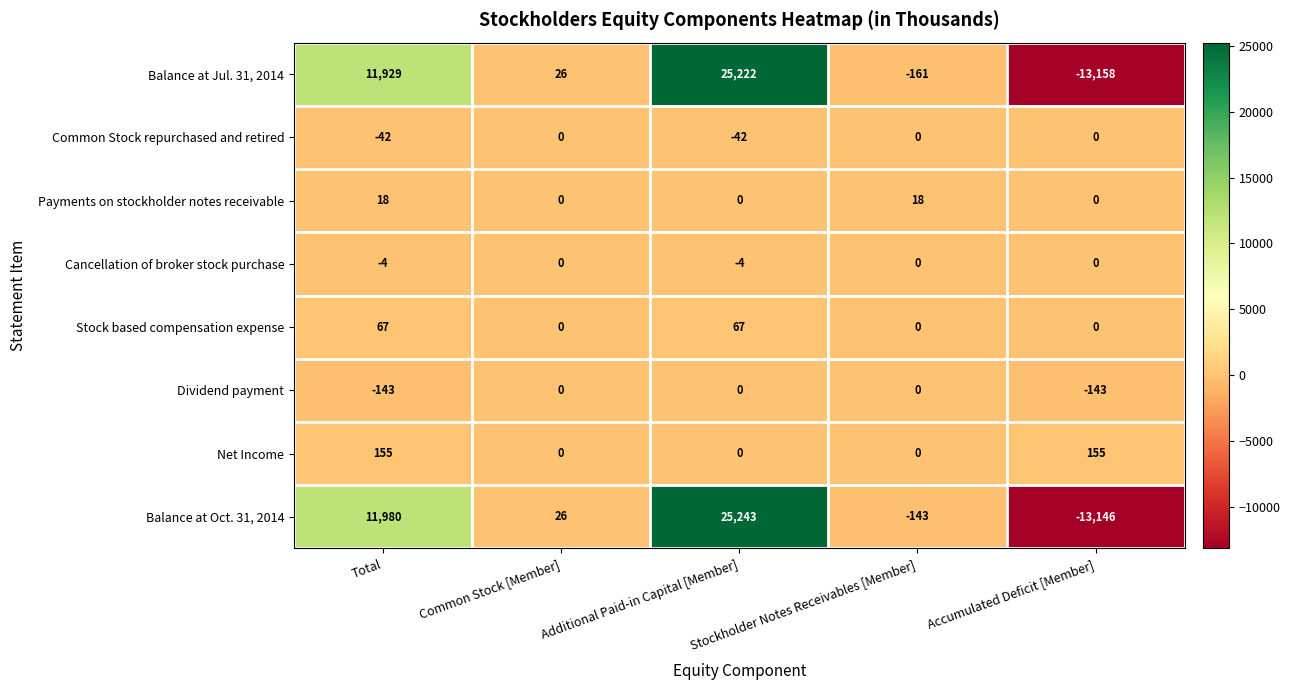

Which series has the largest total across all categories?

Balance at Oct. 31, 2014